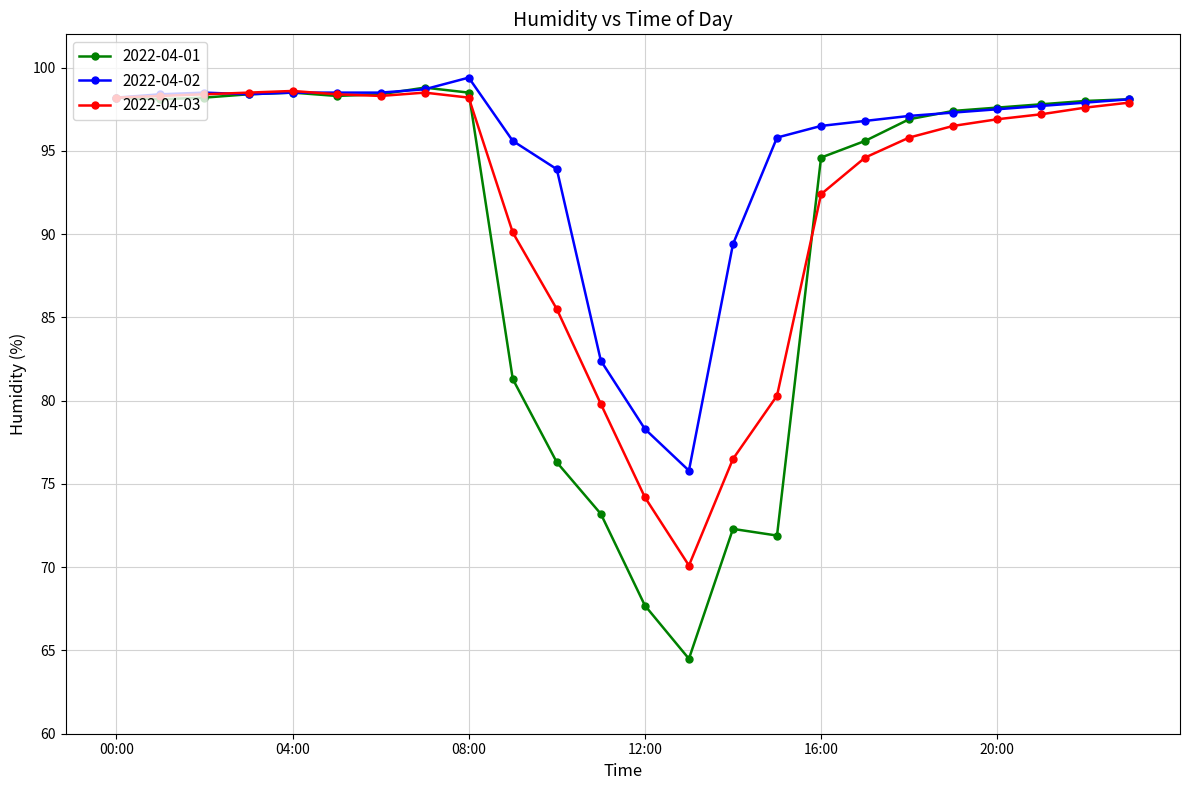

What is the minimum value shown in the chart?

64.5